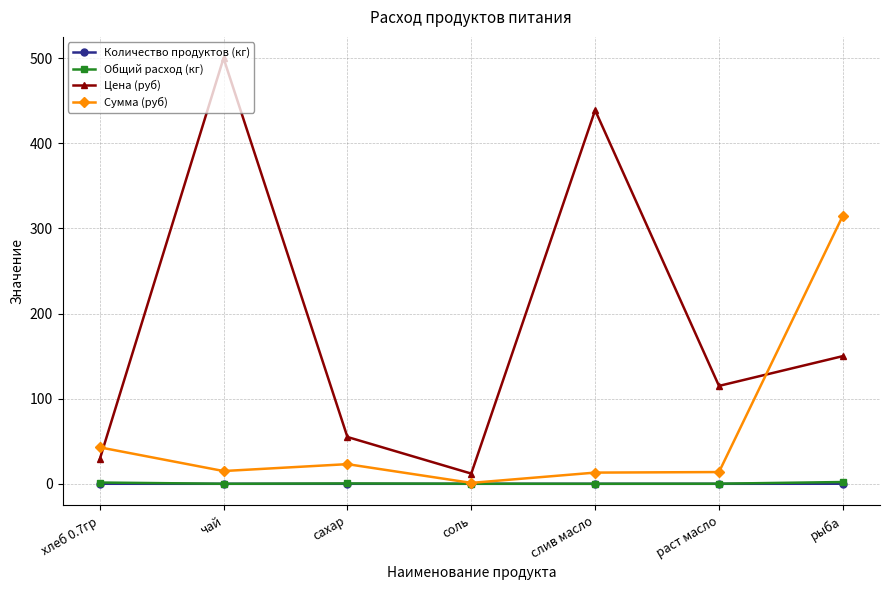

How many series are shown in this chart?

4